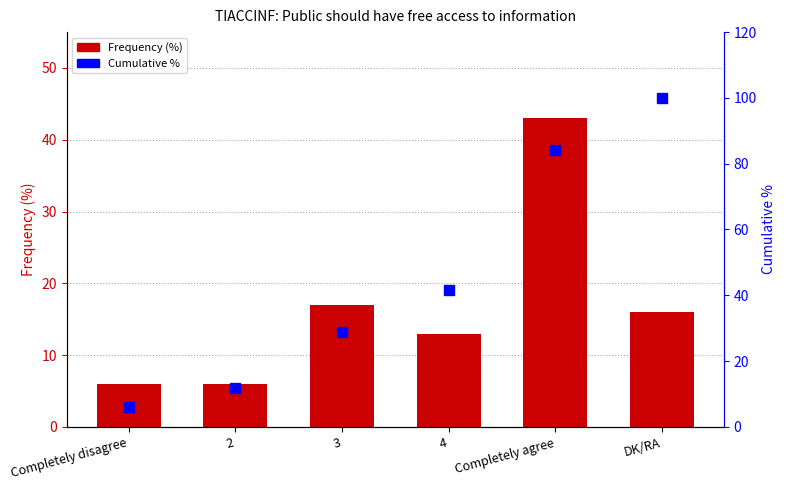

What is the difference between the maximum and minimum values in the Frequency (%) series?

37.0